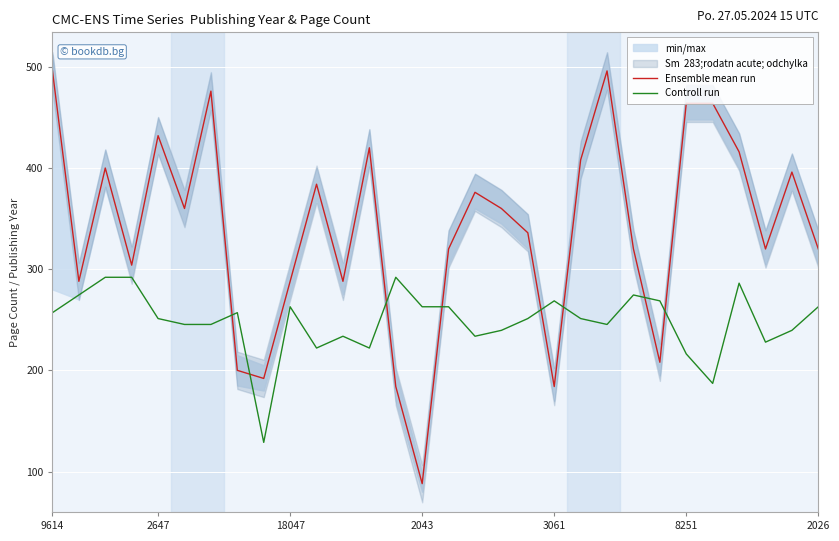

Read the Ensemble mean run value at 17.

360.0